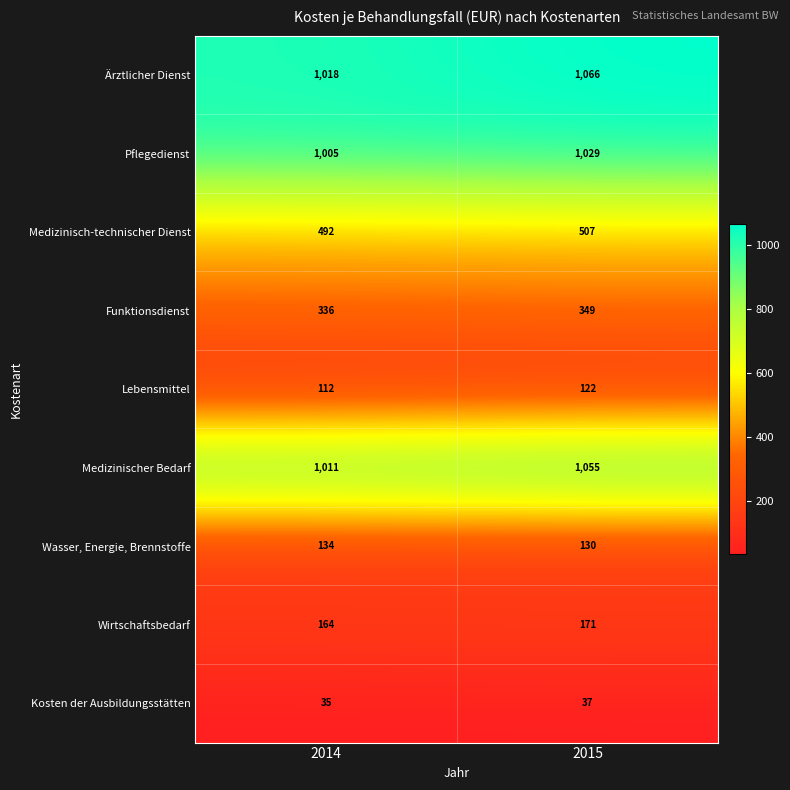

List the series in order of their peak value, lowest first.

Kosten der Ausbildungsstätten, Lebensmittel, Wasser, Energie, Brennstoffe, Wirtschaftsbedarf, Funktionsdienst, Medizinisch-technischer Dienst, Pflegedienst, Medizinischer Bedarf, Ärztlicher Dienst